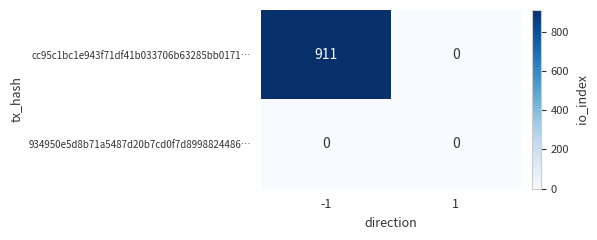

What is the maximum value shown in the chart?

911